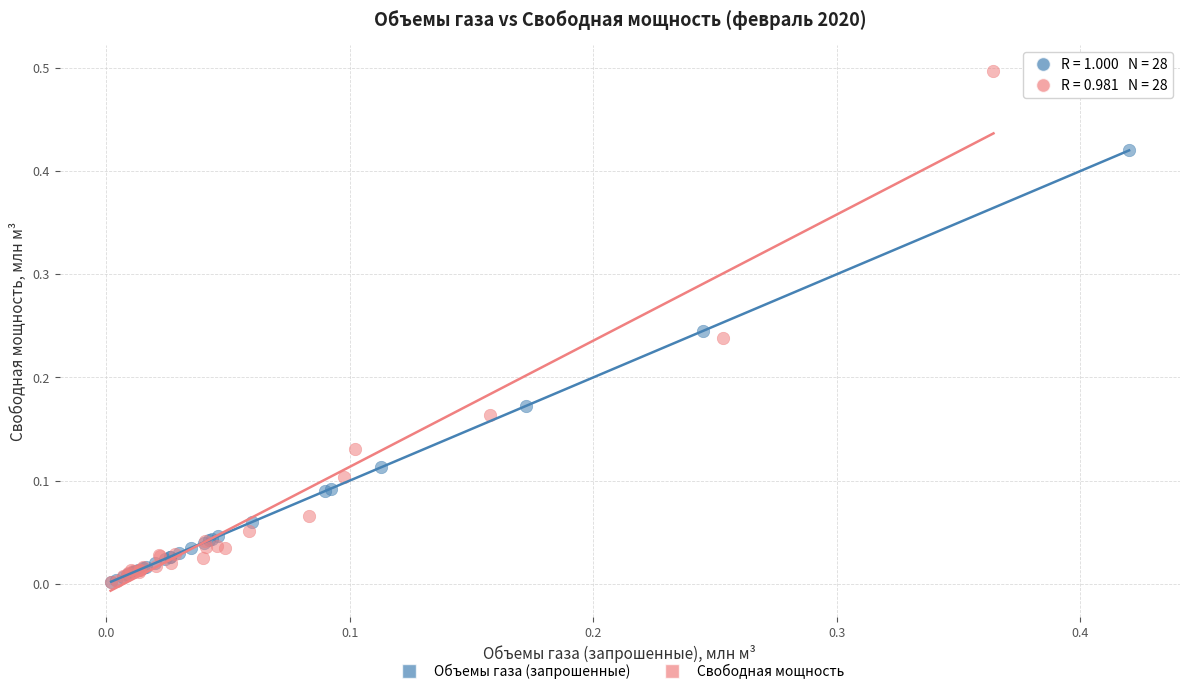

Which series reaches the maximum Y coordinate?

Свободная мощность